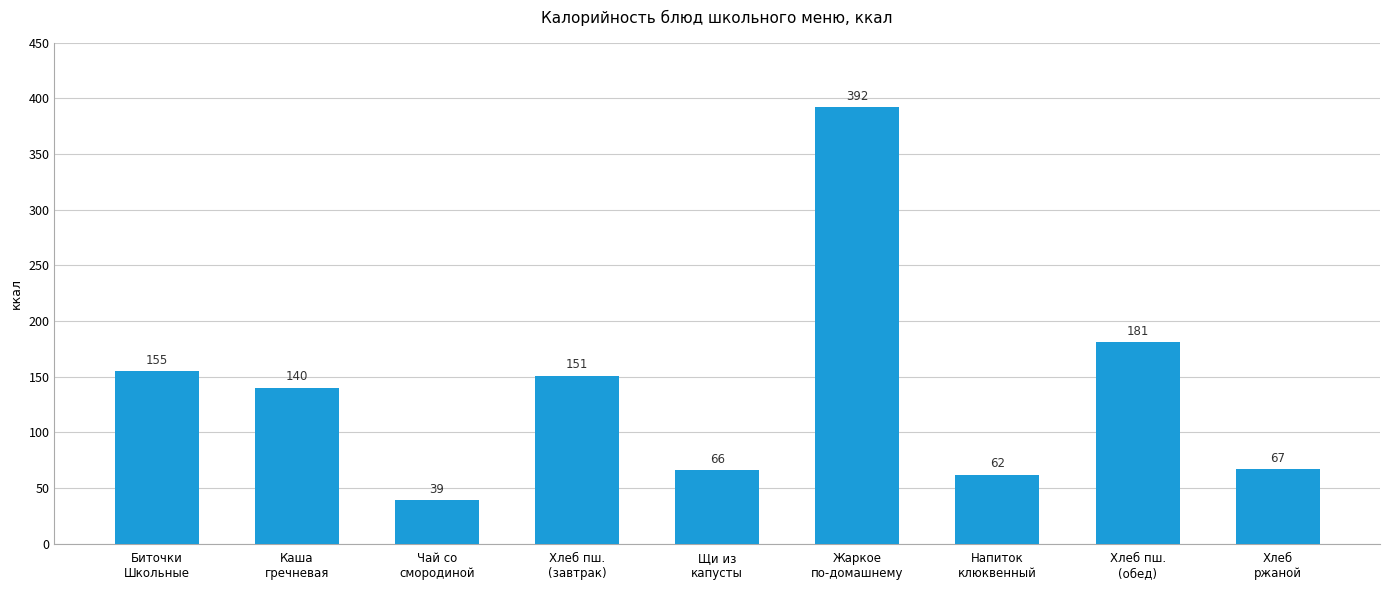

What is the label of the 9th bar from the right?

Биточки
Школьные